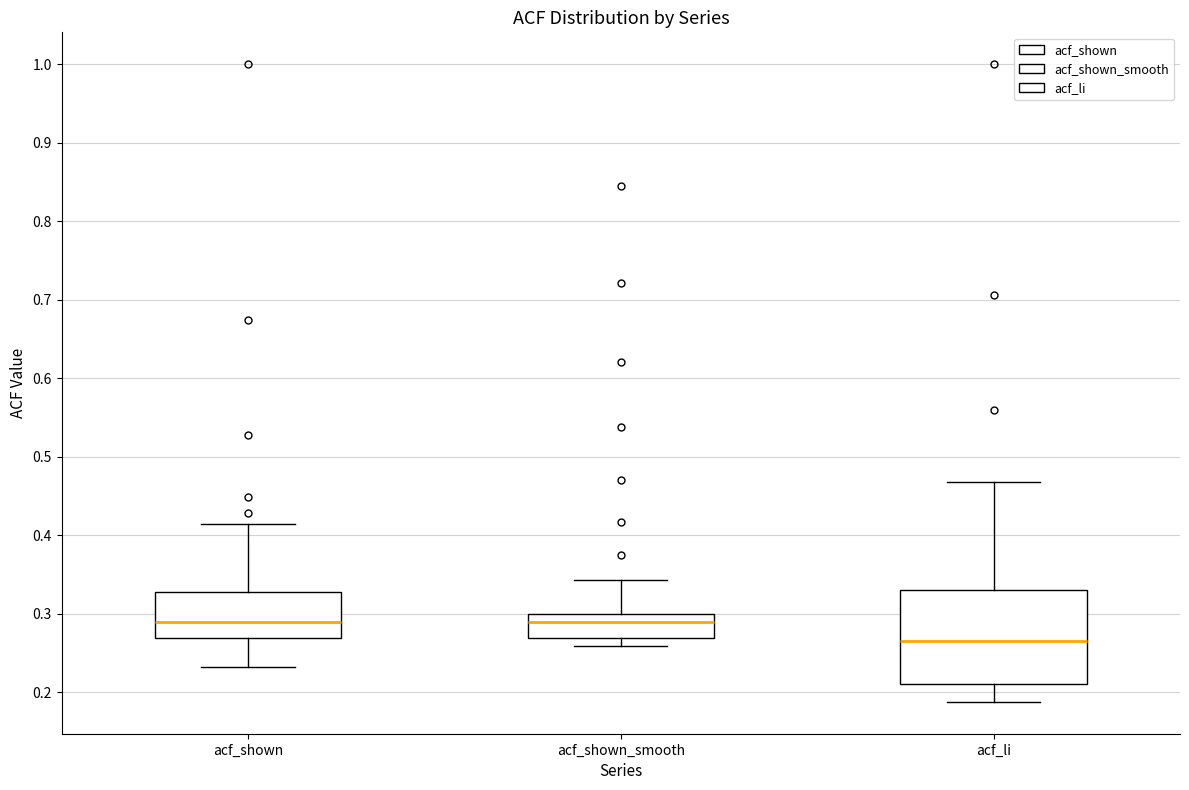

Reading left to right, transcribe this box plot: for each box, give where its median line is, the range the box spans, and where its two whiskers end, as read against the y-axis. The values are not printed on the chart, so give them approximately, as read against the axis.

acf_shown: median 0.29, box 0.27 to 0.33, whiskers 0.23 to 0.41
acf_shown_smooth: median 0.29, box 0.27 to 0.30, whiskers 0.26 to 0.34
acf_li: median 0.27, box 0.21 to 0.33, whiskers 0.19 to 0.47